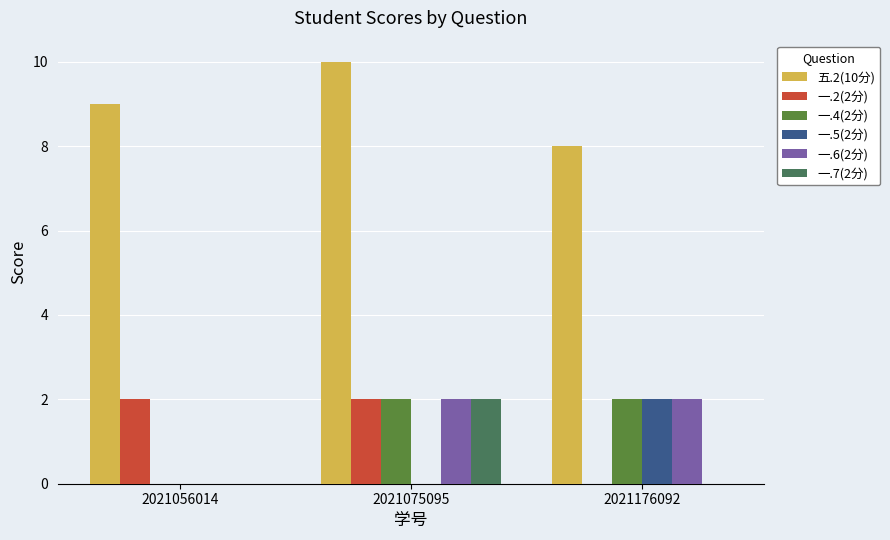

What is the sum of the 一.7(2分) values at 2021176092 and 2021075095?

2